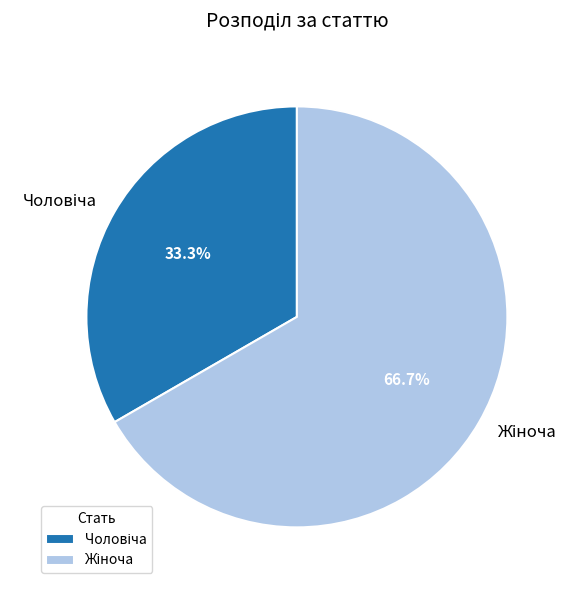

Does any single category account for the majority?

Yes